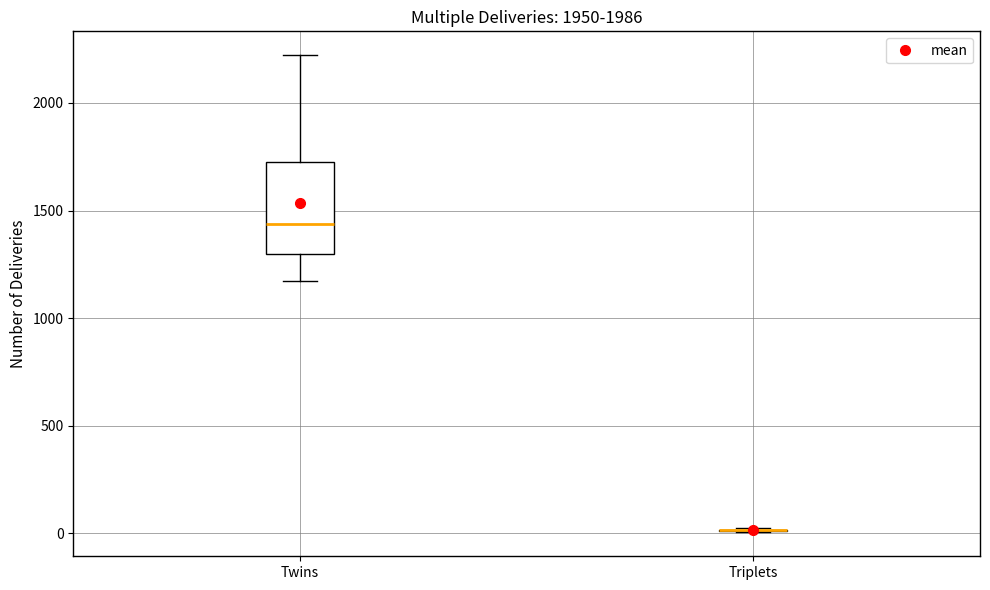

Reading left to right, read every box against the y-axis: the position of its median line, the range the box covers, and the ends of its whiskers. The values are not printed on the chart, so give them approximately, as read against the axis.

Twins: median 1450, box 1300 to 1750, whiskers 1150 to 2200
Triplets: box collapsed to a line at 0, whiskers 0 to 50